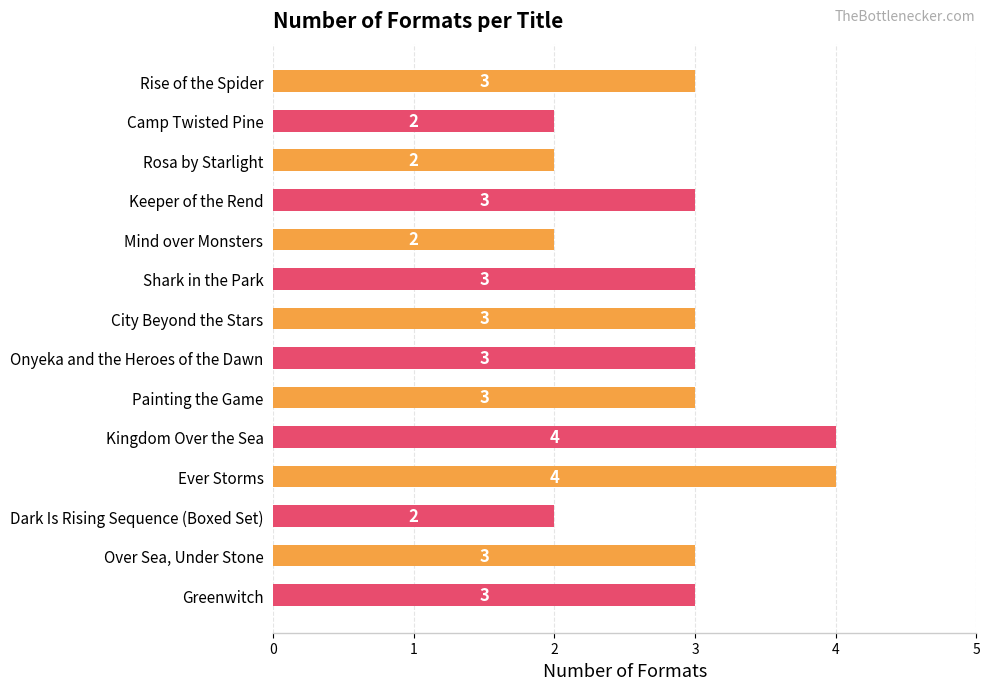

Is it true that the value at Kingdom Over the Sea is 2?

False